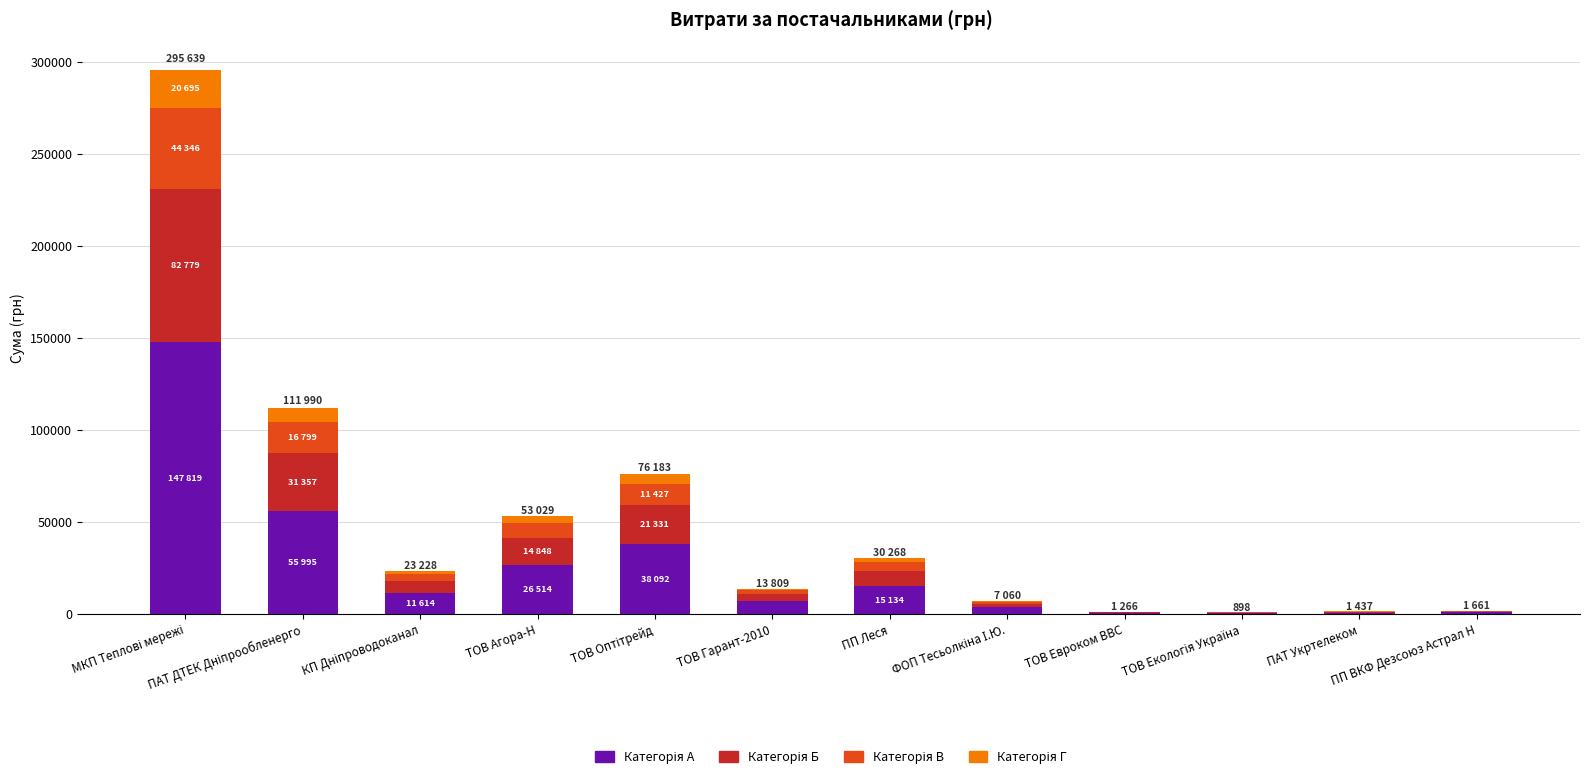

Count the number of categories in the chart.

12